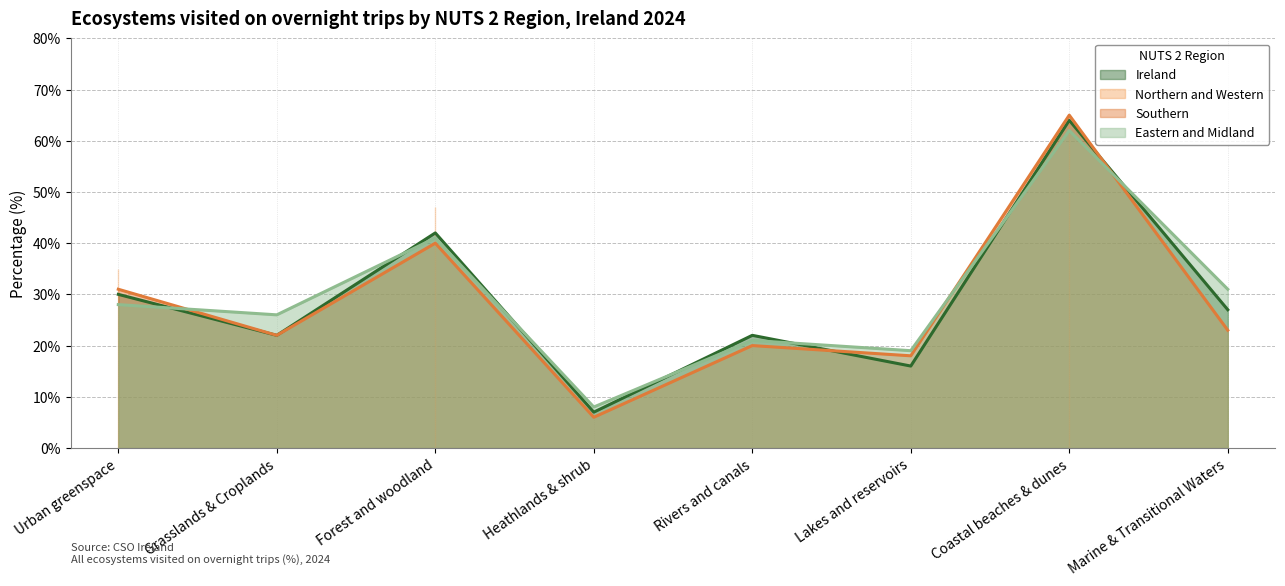

Rank the series by their average value, from lowest to highest.

Southern, Ireland, Eastern and Midland